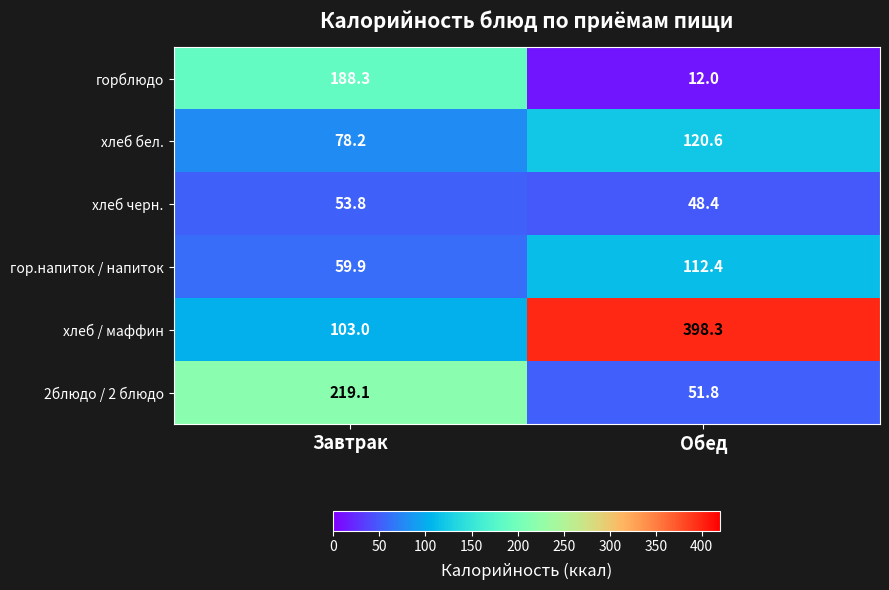

Which series has the largest total across all categories?

хлеб / маффин